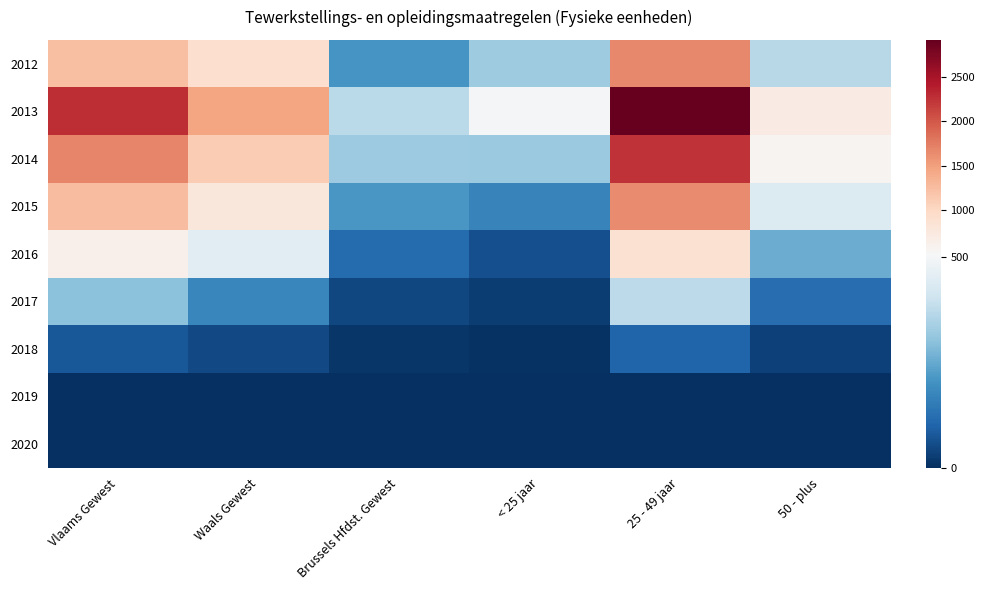

Rank the series by their maximum value, from highest to lowest.

2013, 2014, 2012, 2015, 2016, 2017, 2018, 2019, 2020